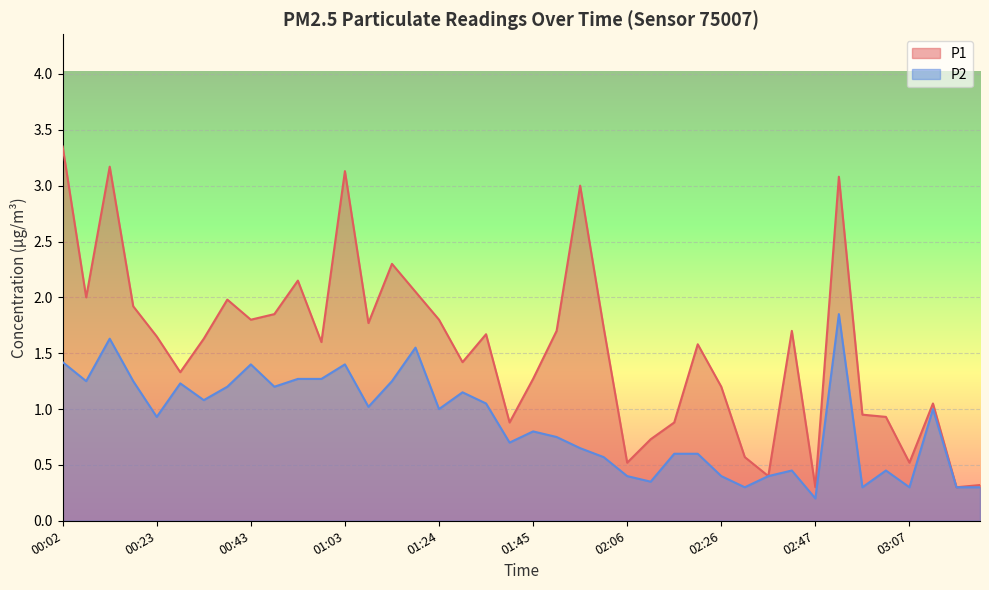

Rank the categories by P1 value from highest to lowest.

00:02, 00:13, 01:03, 02:52, 01:56, 01:14, 00:53, 01:19, 00:08, 00:38, 00:18, 00:48, 00:43, 01:24, 01:09, 02:01, 01:50, 02:42, 01:35, 00:23, 00:33, 00:58, 02:21, 01:30, 00:28, 01:45, 02:26, 03:12, 02:57, 03:02, 01:40, 02:16, 02:11, 02:31, 02:06, 03:07, 02:36, 03:22, 02:47, 03:17